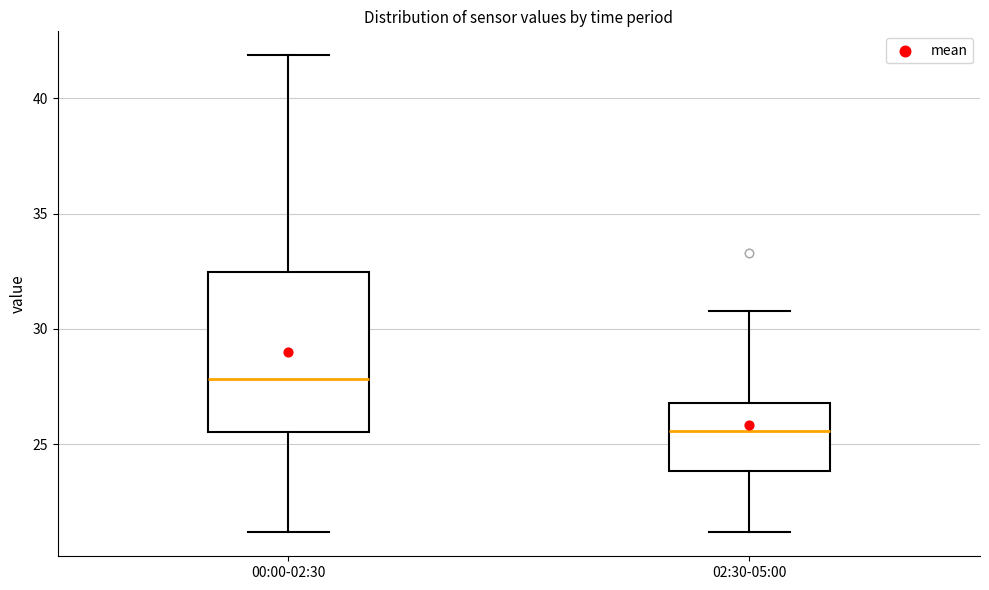

Where does the lower whisker of the box for 00:00-02:30 end on the y-axis? The values are not printed on the chart, so give them approximately, as read against the axis.

21.0